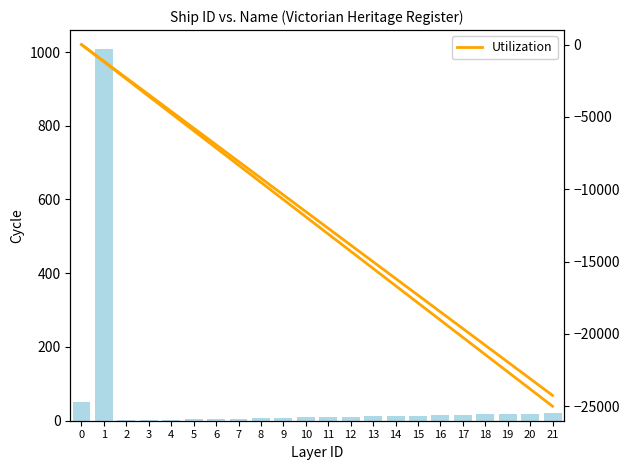

Reading left to right, transcribe all the data shown in this chart.

ID: 51.0	1009.0	1.0	2.0	3.0	4.0	5.0	6.0	7.0	8.0	9.0	10.0	11.0	12.0	13.0	14.0	15.0	16.0	17.0	18.0	19.0	20.0
Utilization: 0.0	-1190.5	-2381.0	-3571.4	-4761.9	-5952.4	-7142.9	-8333.3	-9523.8	-10714.3	-11904.8	-13095.2	-14285.7	-15476.2	-16666.7	-17857.1	-19047.6	-20238.1	-21428.6	-22619.0	-23809.5	-25000.0